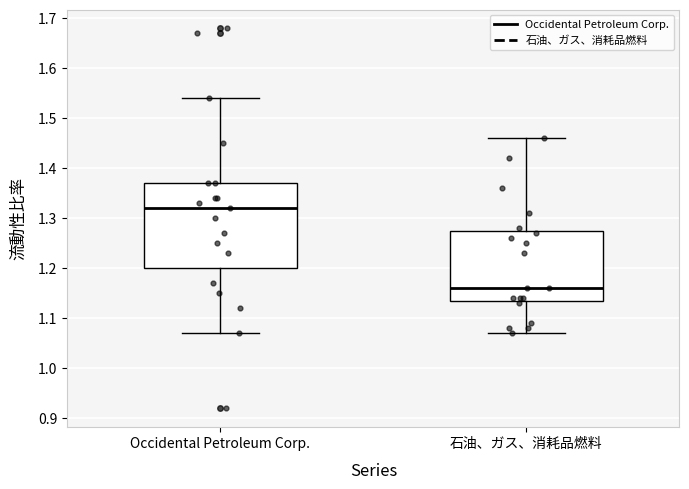

Which box has the lowest median line?

石油、ガス、消耗品燃料